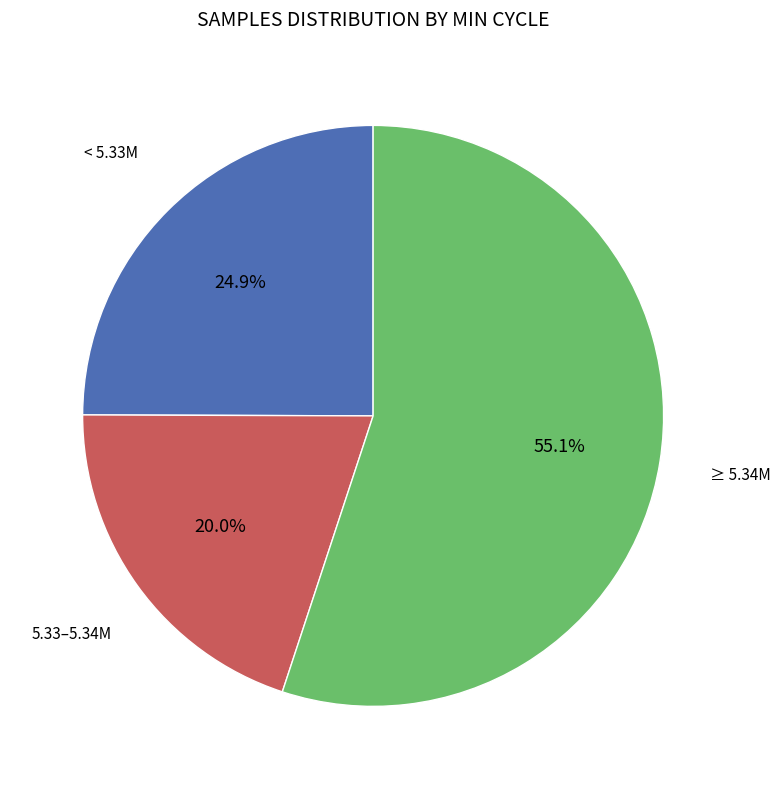

How many slices are in this pie chart?

3